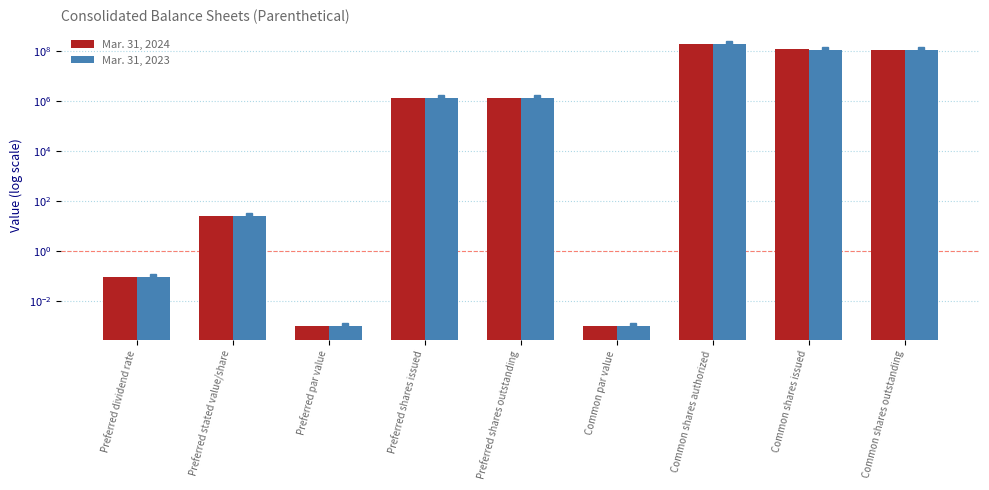

Reading left to right, extract all data points from this chart.

Mar. 31, 2024: Preferred dividend rate=0.1	Preferred stated value/share=25.0	Preferred par value=0.0	Preferred shares issued=1400000.0	Preferred shares outstanding=1400000.0	Common par value=0.0	Common shares authorized=200000000.0	Common shares issued=120531507.0	Common shares outstanding=119181067.0
Mar. 31, 2023: Preferred dividend rate=0.1	Preferred stated value/share=25.0	Preferred par value=0.0	Preferred shares issued=1400000.0	Preferred shares outstanding=1400000.0	Common par value=0.0	Common shares authorized=200000000.0	Common shares issued=118562806.0	Common shares outstanding=118294478.0